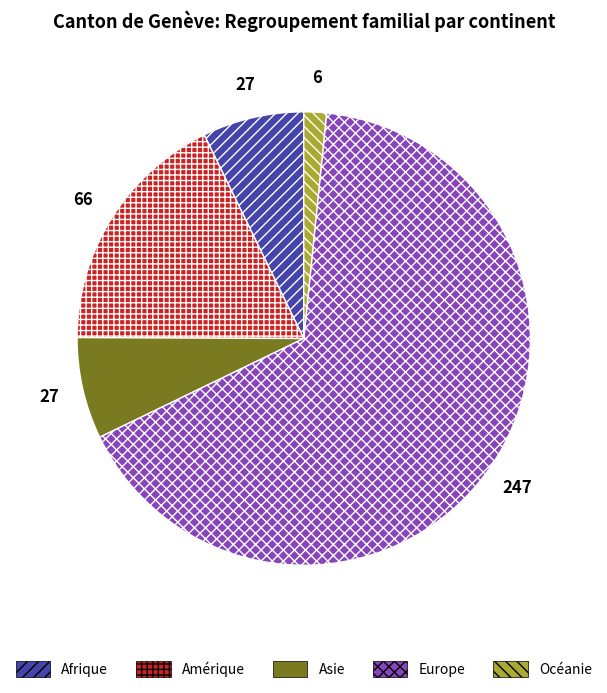

What is the ratio of the value at Océanie to the value at Afrique?

0.2